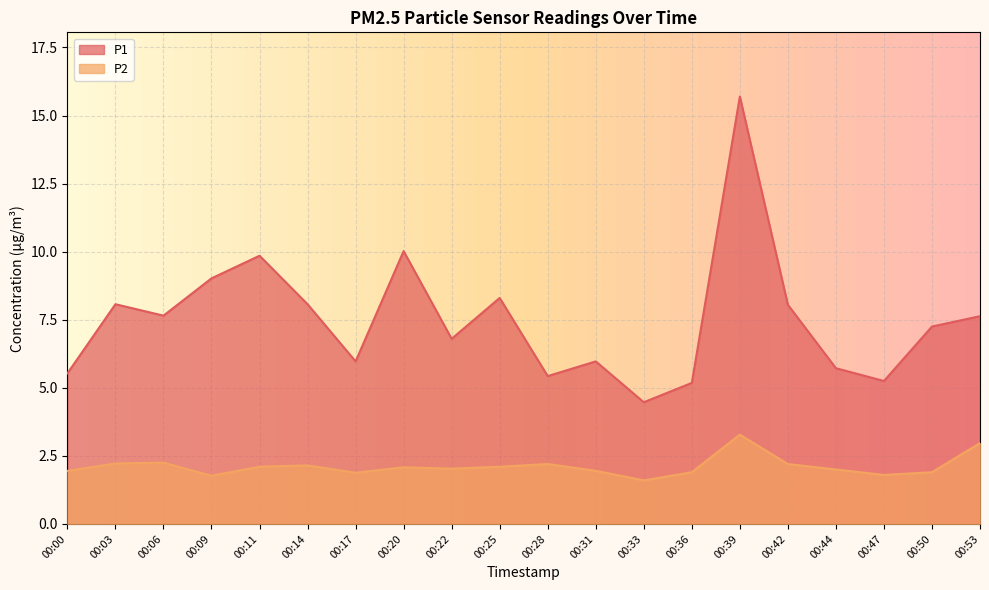

What is the average value of the P1 series?

7.5